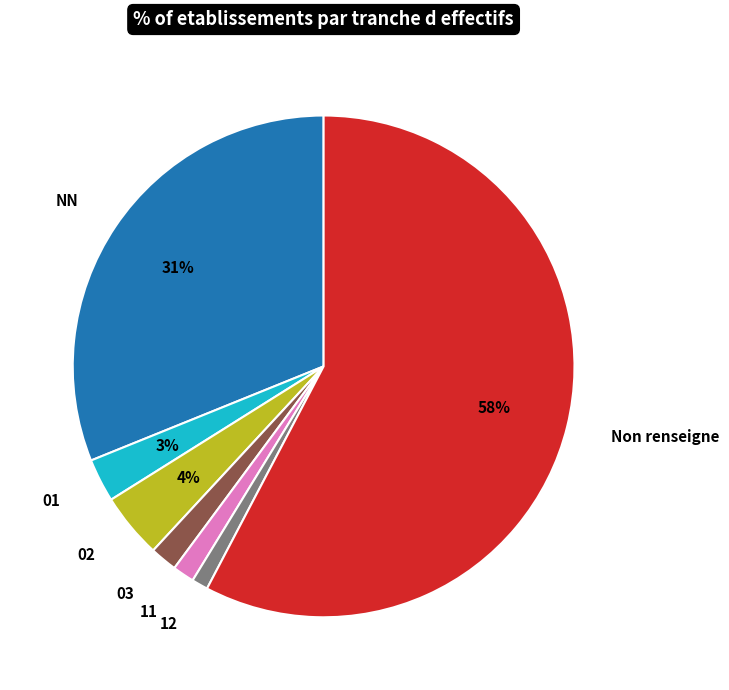

Does NN account for over 50% of the chart?

No